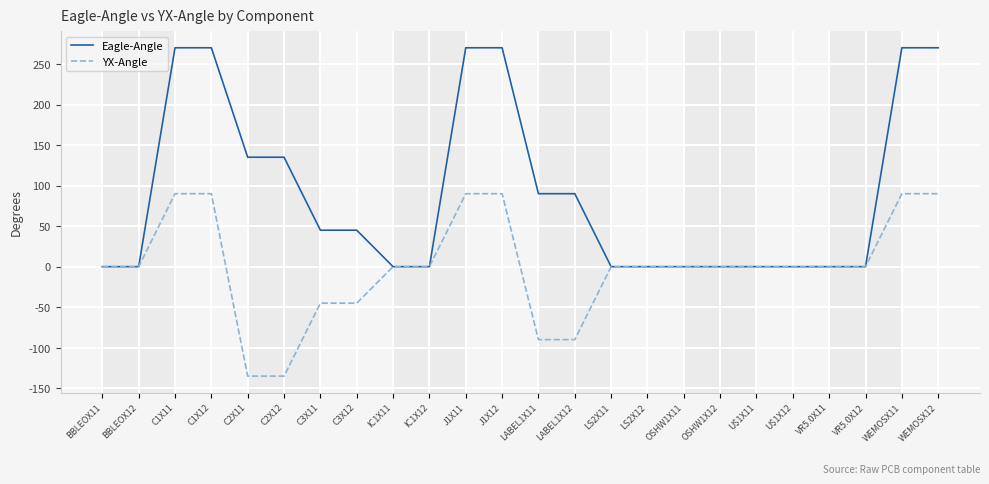

Rank the series at J1X12 from lowest to highest value.

YX-Angle, Eagle-Angle